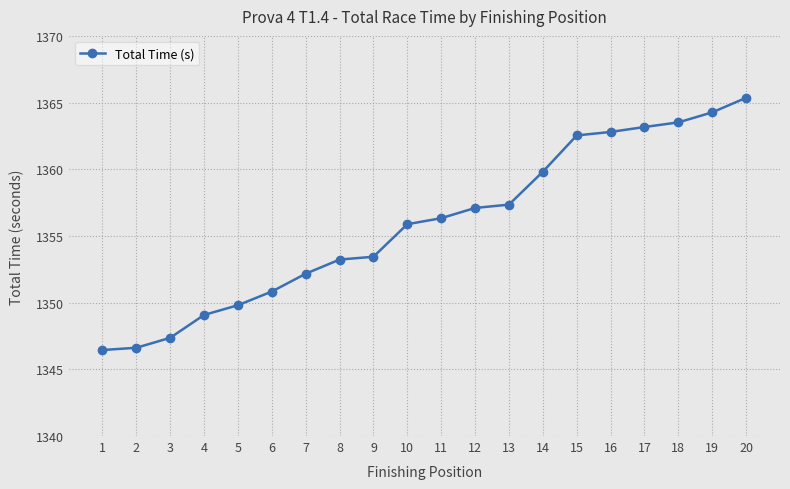

How many categories are shown in the chart?

20